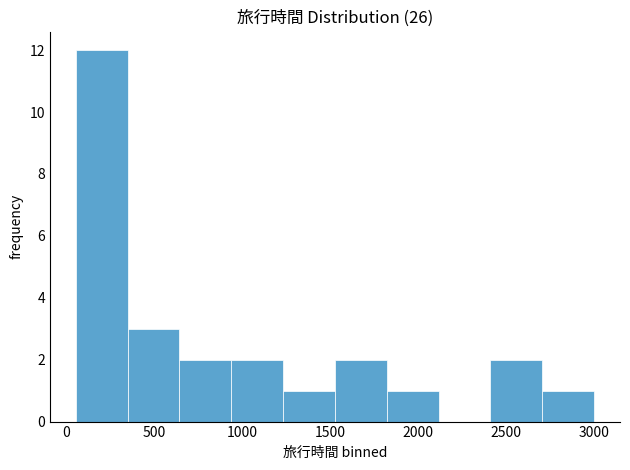

Reading left to right, transcribe this chart: for each bar, give the range it covers on the x-axis and its height. Neither the bar edges nor the heights are printed on the chart, so give them approximately, as read against the axes.

50 to 350: 12
350 to 650: 3
650 to 950: 2
950 to 1250: 2
1250 to 1550: 1
1550 to 1800: 2
1800 to 2100: 1
2100 to 2400: 0
2400 to 2700: 2
2700 to 3000: 1